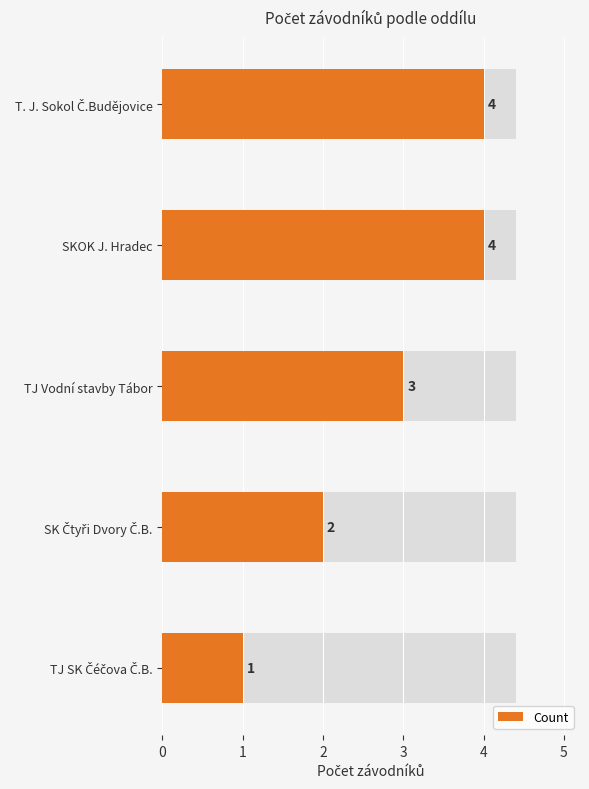

Is it true that the value at TJ Vodní stavby Tábor is 4?

False